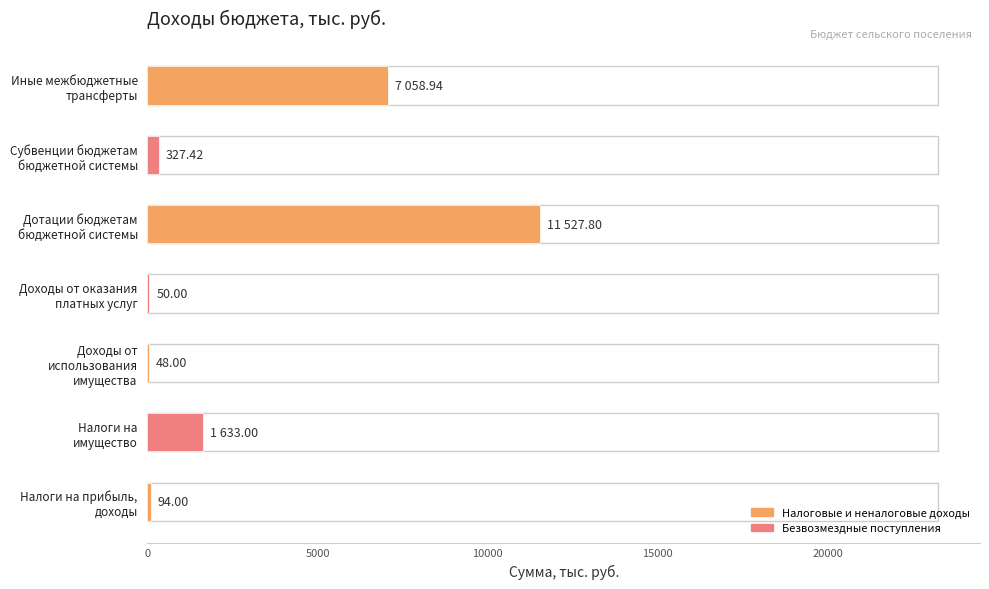

What is the sum of all values?

20739.2